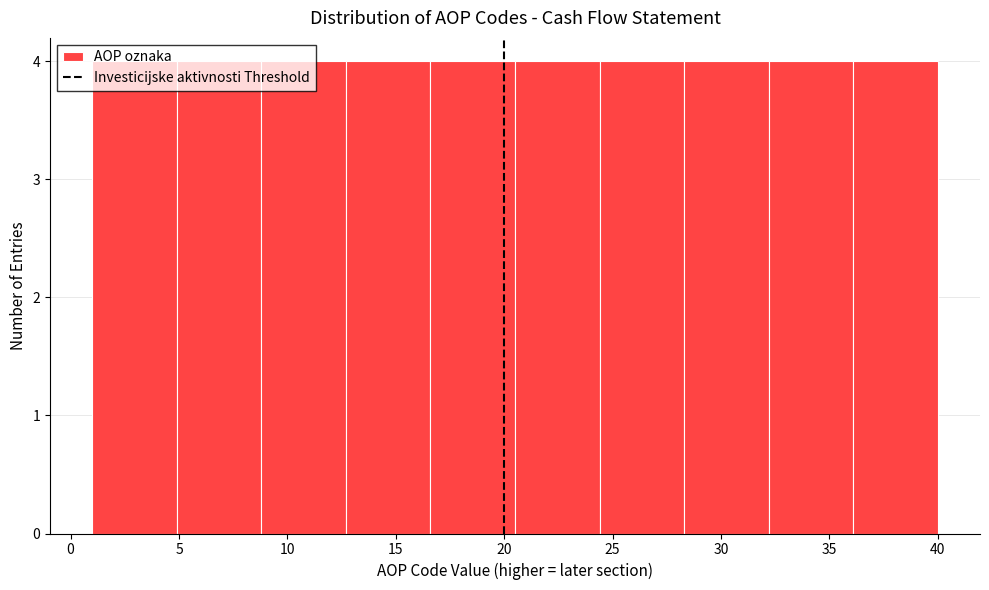

How tall is the bar that spans 28.3 to 32.2 on the x-axis? Neither the bar edges nor the heights are printed on the chart, so give them approximately, as read against the axes.

4